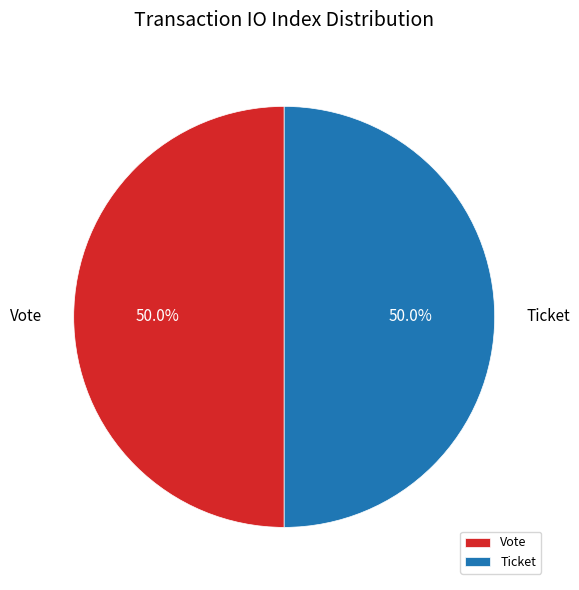

What percentage is NOT represented by Ticket?

50.0%